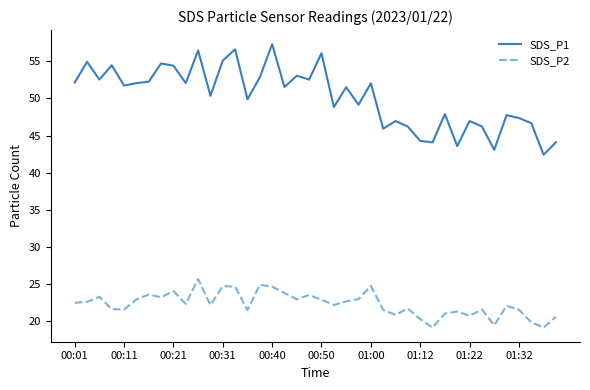

List the series in order of their overall mean, lowest first.

SDS_P2, SDS_P1